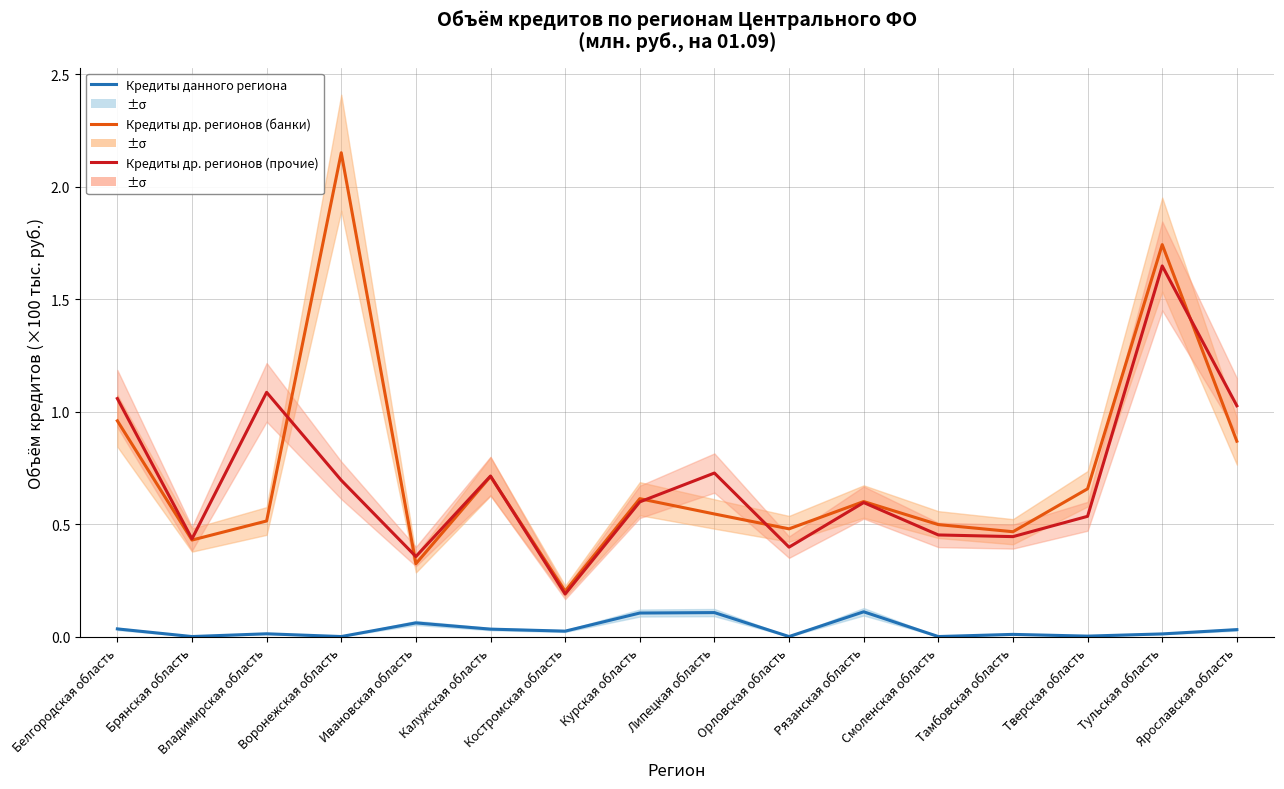

At which category does Кредиты других регионов (банки) reach its first local valley?

Брянская область